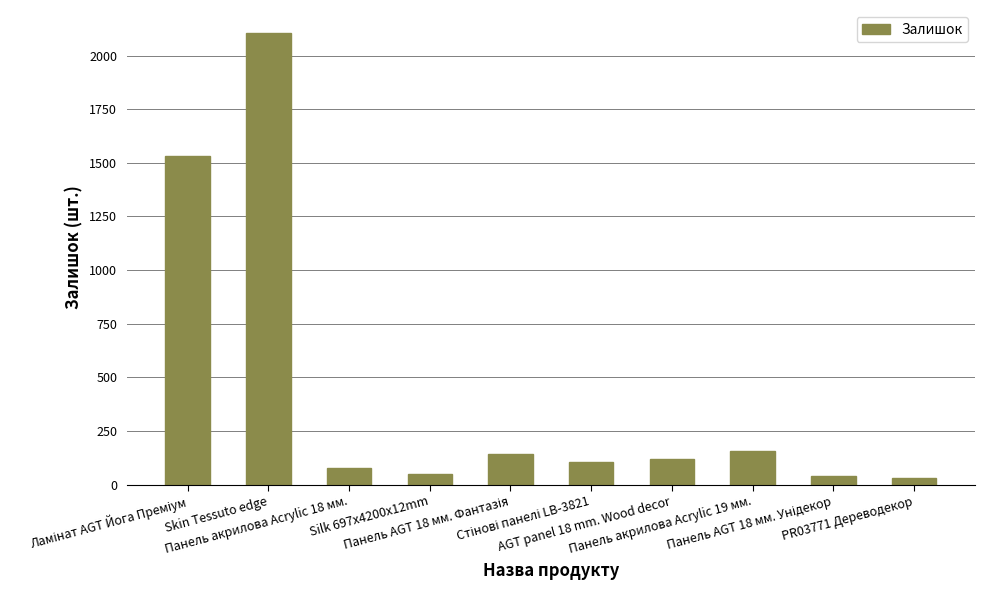

What is the difference between the maximum and second lowest values?

2065